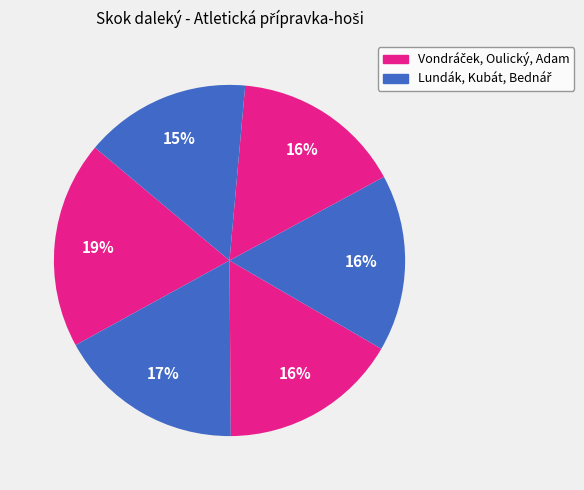

Count the number of slices in the pie.

6